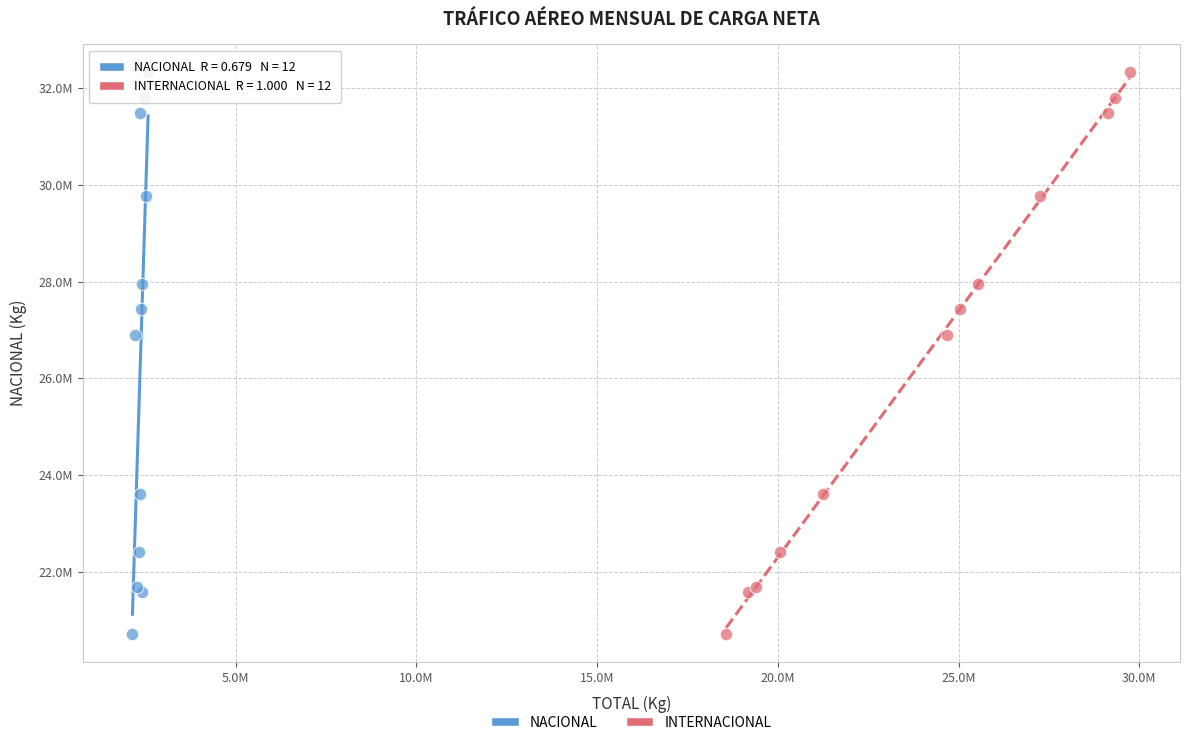

What are all the series names shown in the legend?

NACIONAL, INTERNACIONAL